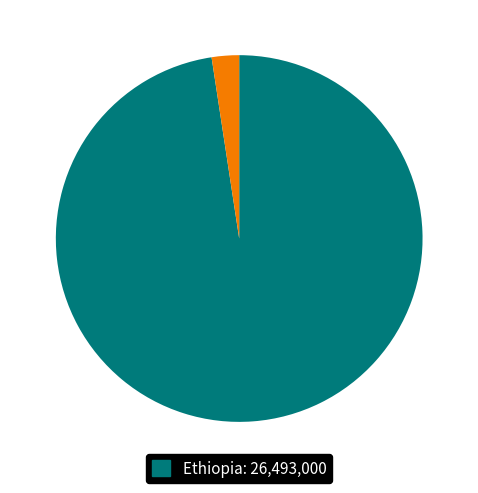

Is there any slice that represents more than half of the pie?

Yes